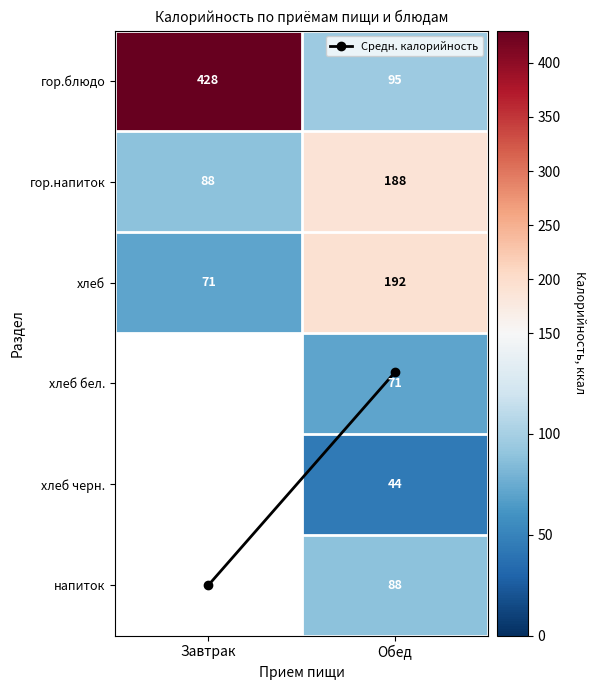

Is it true that гор.блюдо equals 95.0 at Обед?

True